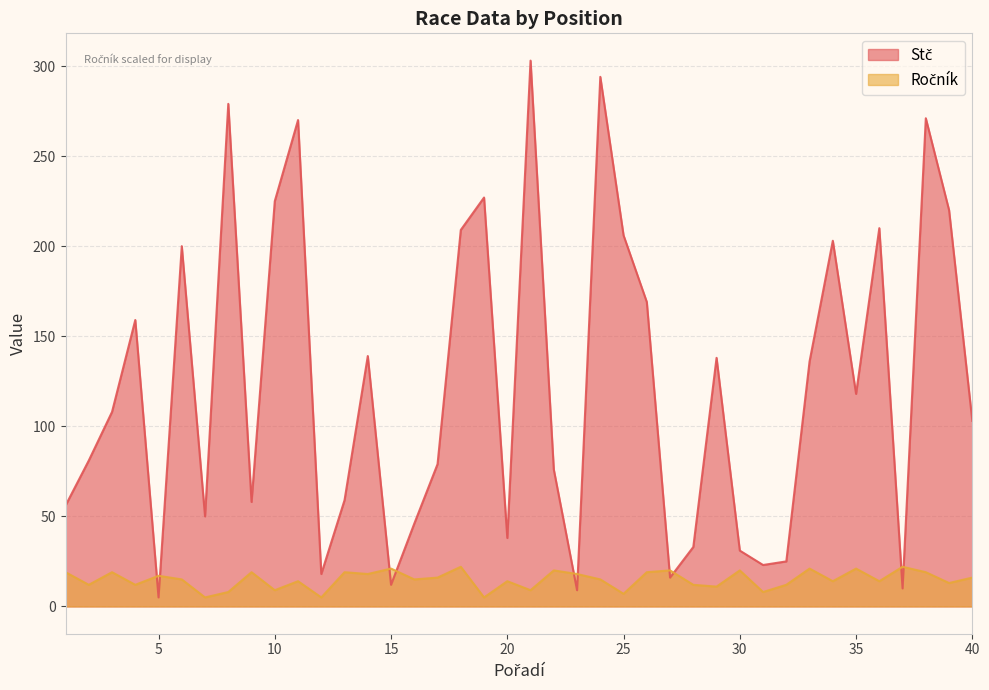

What is the difference between the Stč values at 9 and 24?

236